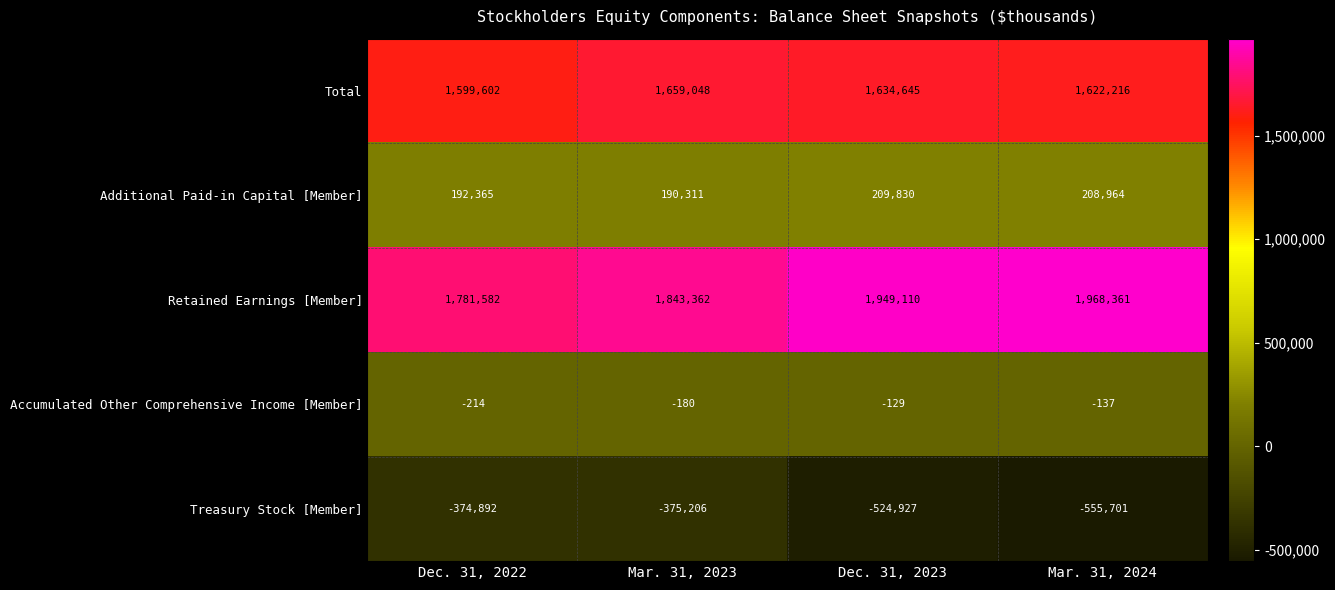

At which category is the sum across all series the highest?

Mar. 31, 2023